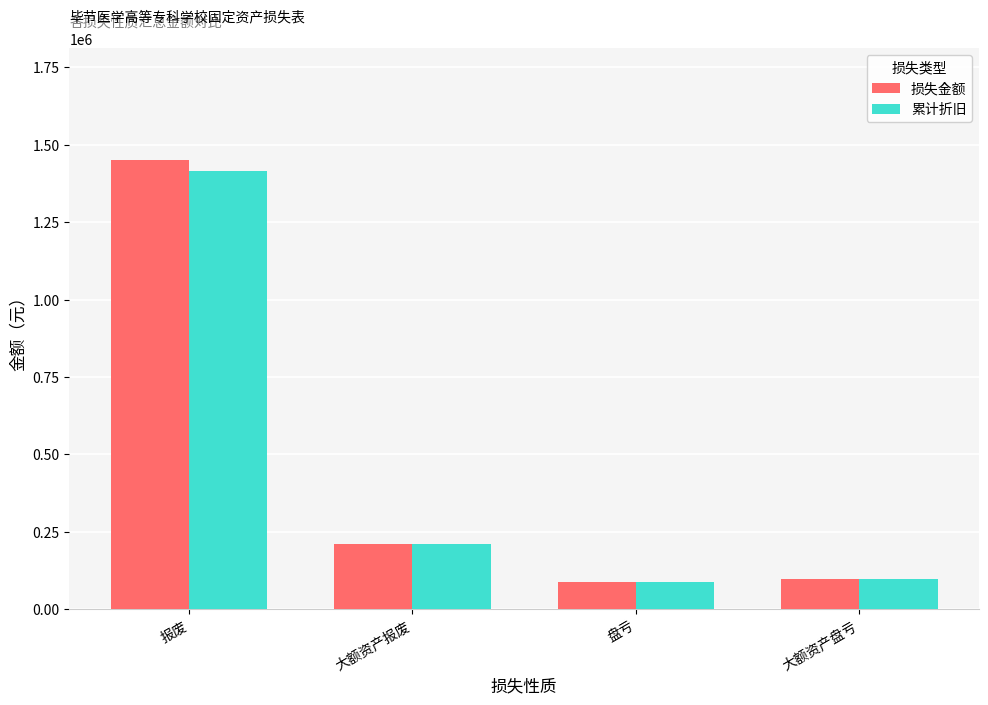

True or false: 损失金额 has a value of 210000.0 at 大额资产报废.

True